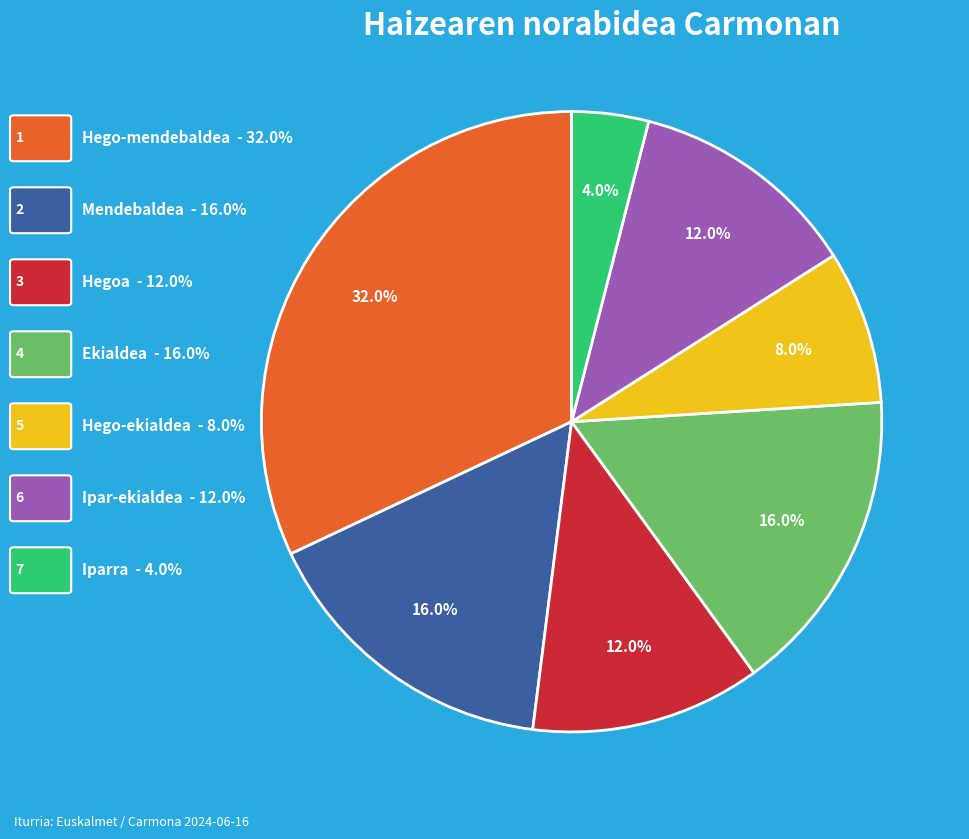

Count the number of slices in the pie.

7